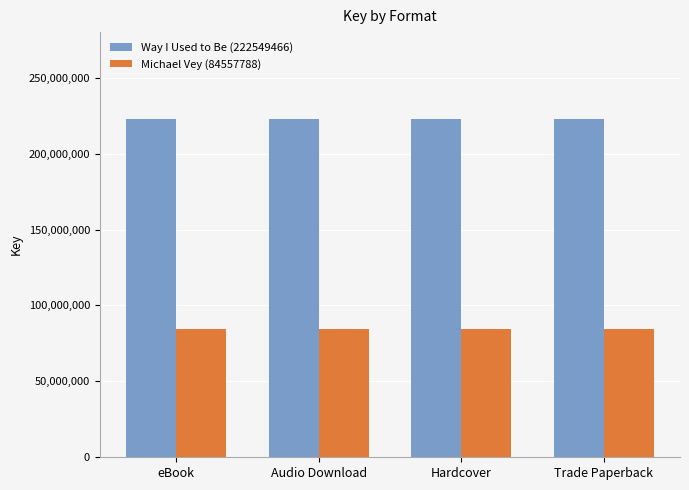

Reading left to right, what are all the values shown in this chart?

Way I Used to Be (222549466): eBook=222549466	Audio Download=222549466	Hardcover=222549466	Trade Paperback=222549466
Michael Vey (84557788): eBook=84557788	Audio Download=84557788	Hardcover=84557788	Trade Paperback=84557788